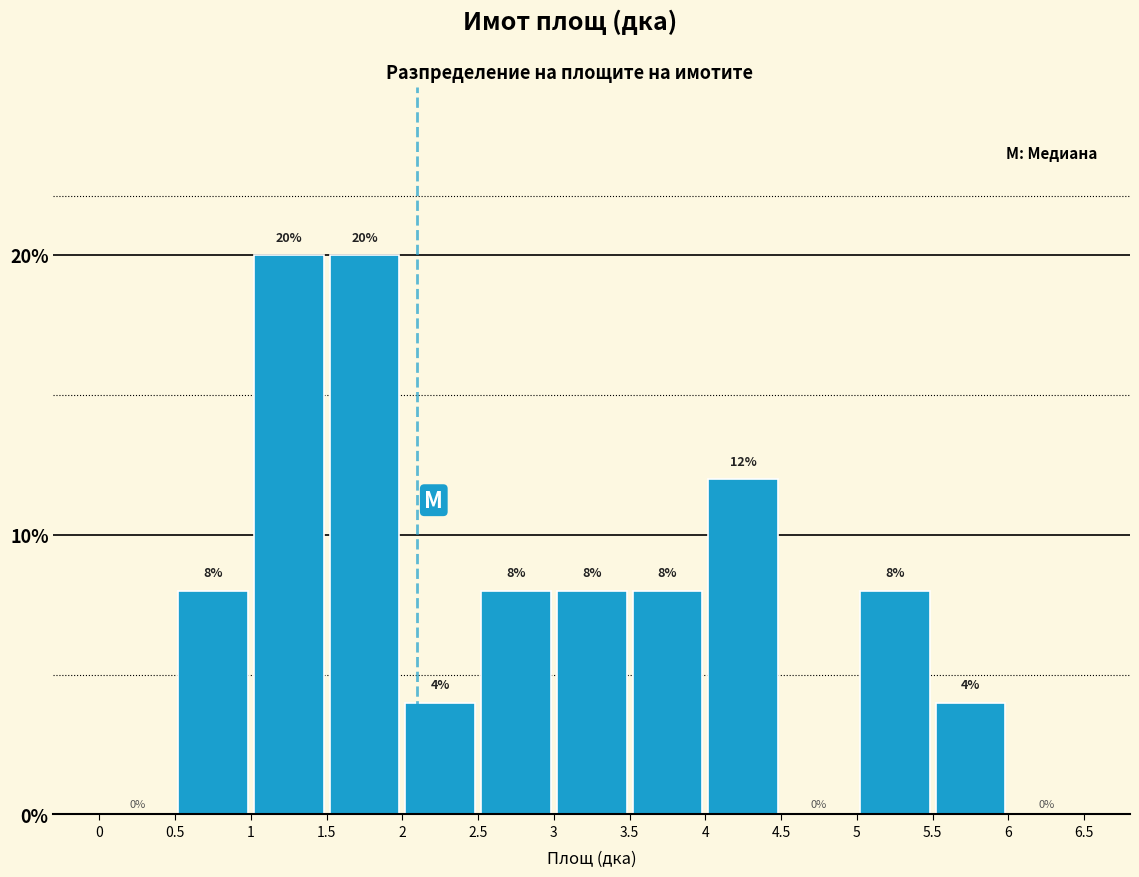

Reading left to right, transcribe this chart: for each bar, give the range it covers on the x-axis and its height.

0 to 0.5: 0
0.5 to 1: 8
1 to 1.5: 20
1.5 to 2: 20
2 to 2.5: 4
2.5 to 3: 8
3 to 3.5: 8
3.5 to 4: 8
4 to 4.5: 12
4.5 to 5: 0
5 to 5.5: 8
5.5 to 6: 4
6 to 6.5: 0